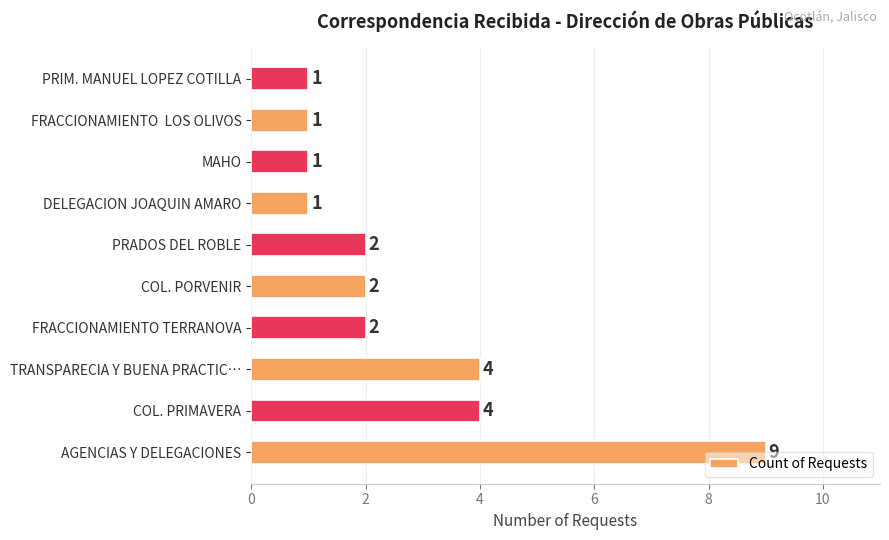

What is the sum of all values?

27